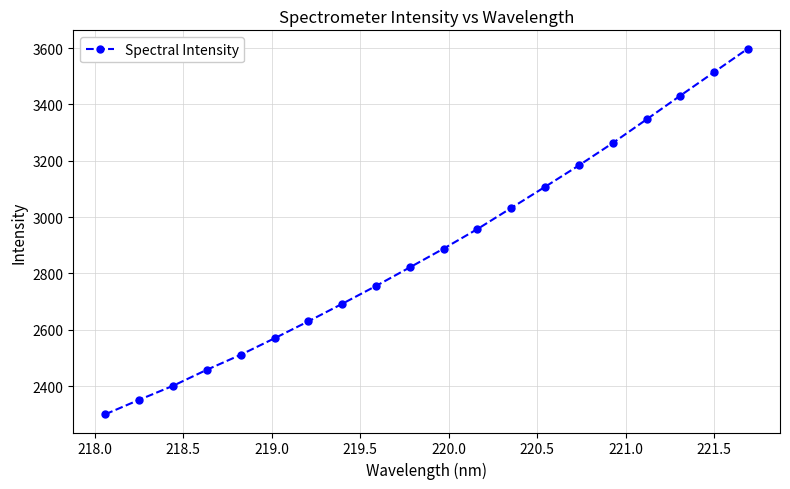

Reading left to right, extract all data points from this chart.

2300.7	2351.9	2401.6	2458.5	2511.7	2570.2	2630.4	2692.5	2755.9	2821.8	2888.4	2957.8	3032.6	3107.6	3183.5	3262.7	3346.5	3430.9	3514.4	3597.9